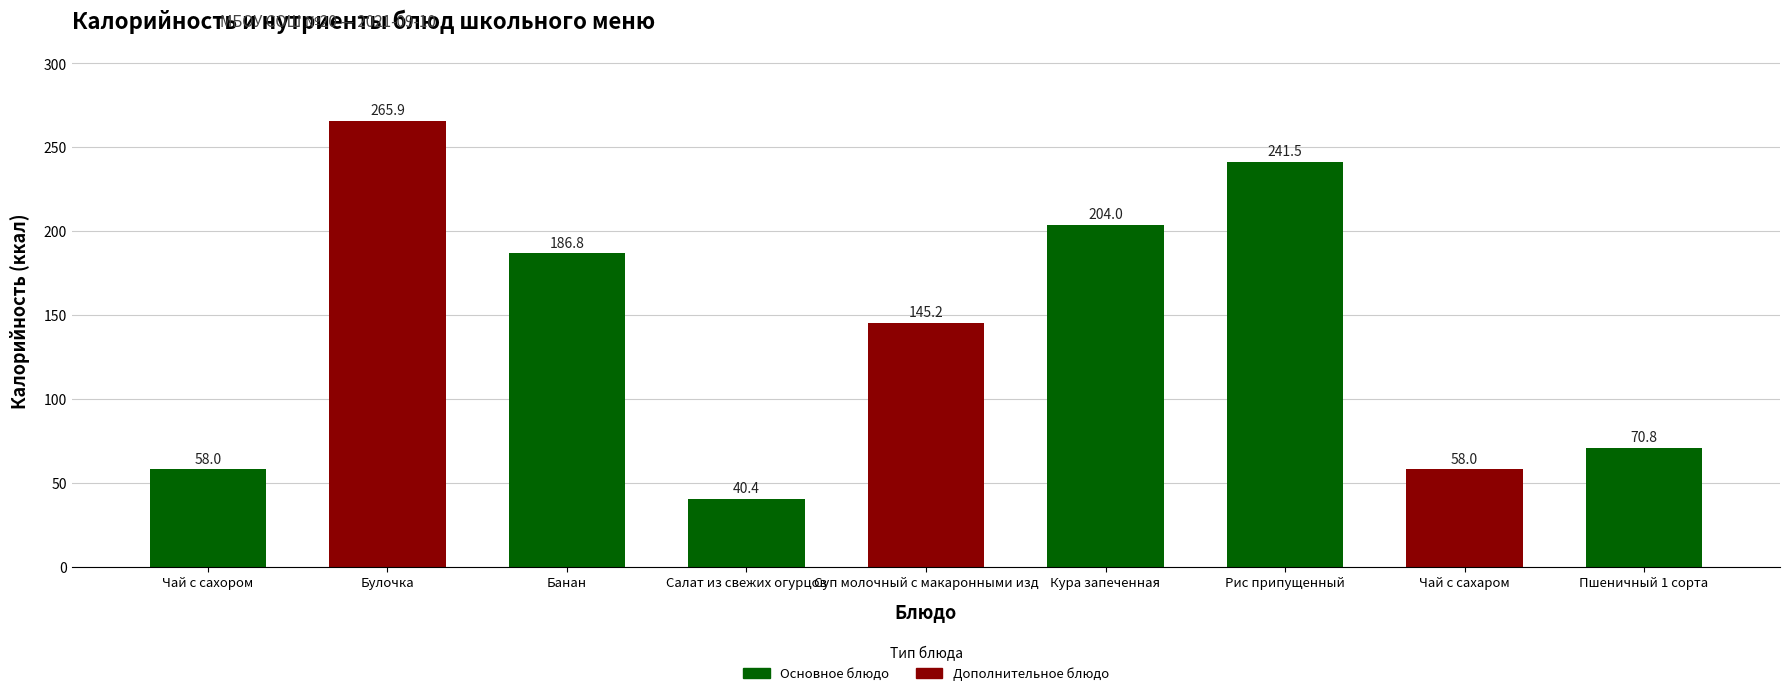

Where does the data first go above 145?

Булочка